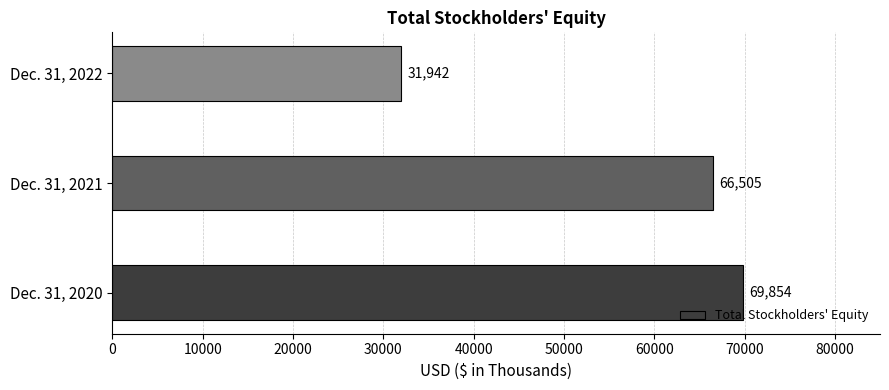

Approximately how many times larger is the value at Dec. 31, 2021 compared to Dec. 31, 2022?

2.1